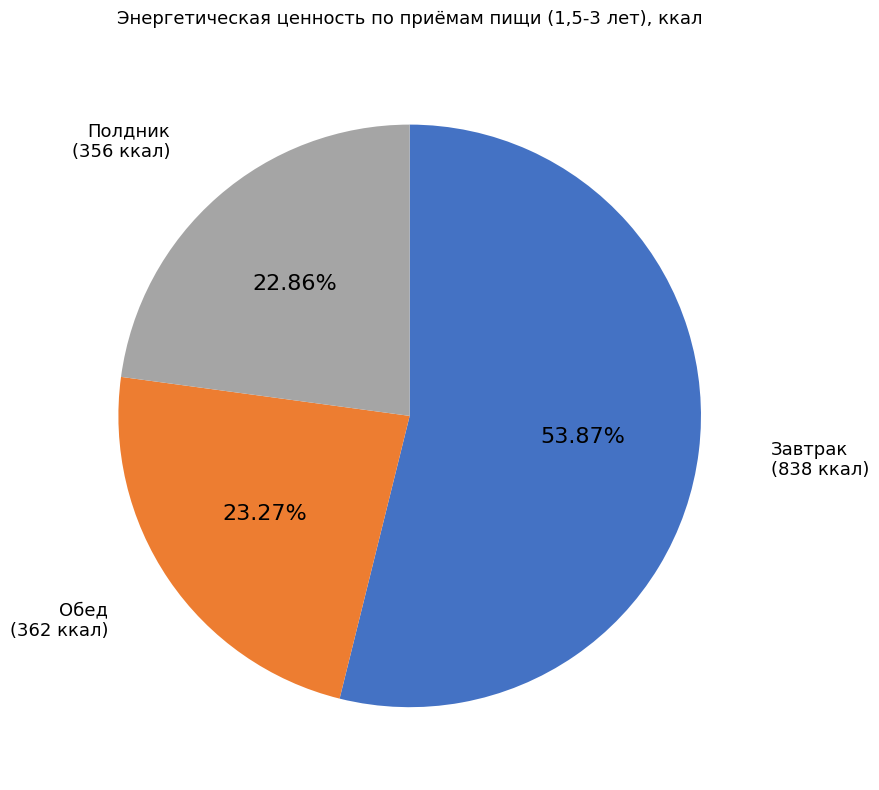

Which slice represents more than half of the pie?

Завтрак